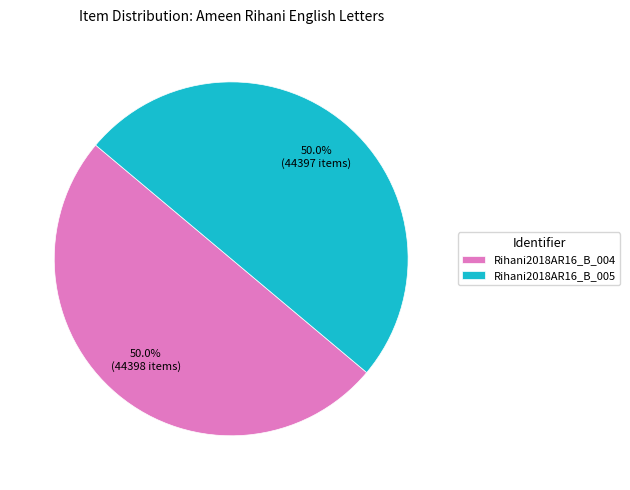

Approximately how many times larger is the value at Rihani2018AR16_B_004 compared to Rihani2018AR16_B_005?

1.0